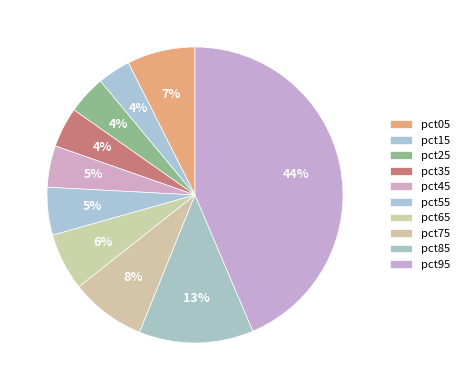

How many slices are in this pie chart?

10